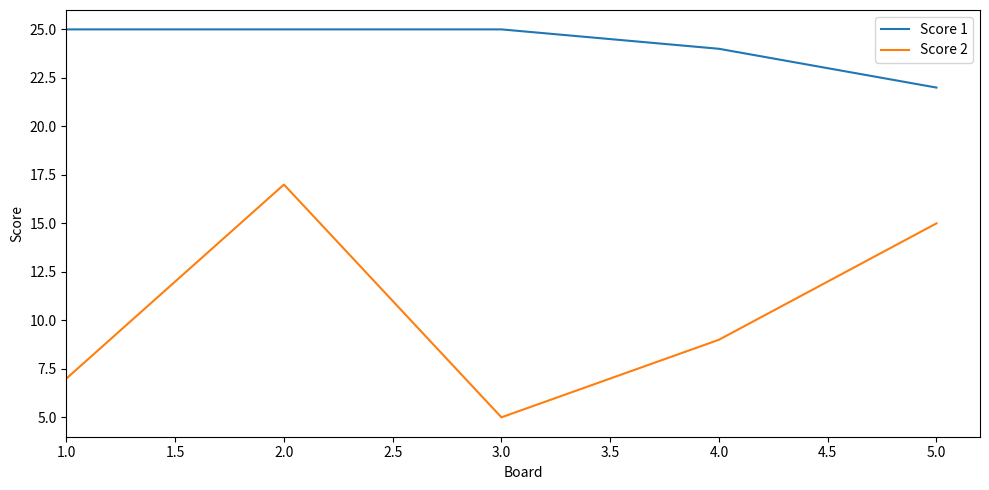

What is the minimum value shown in the chart?

5